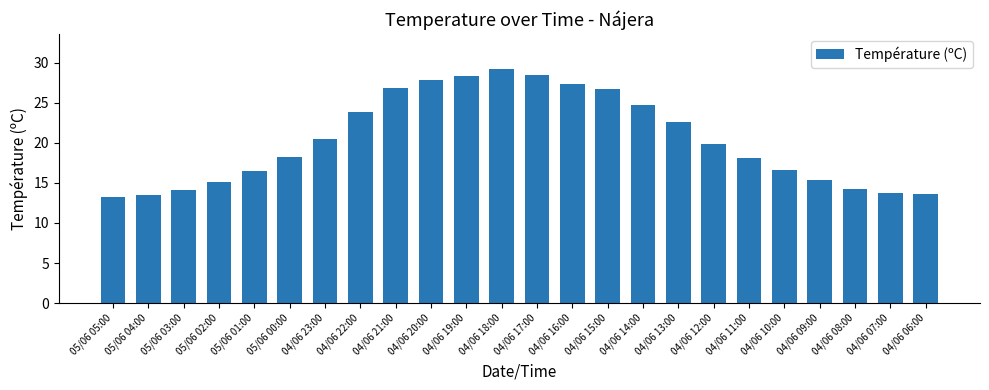

What is the greatest value displayed?

29.2